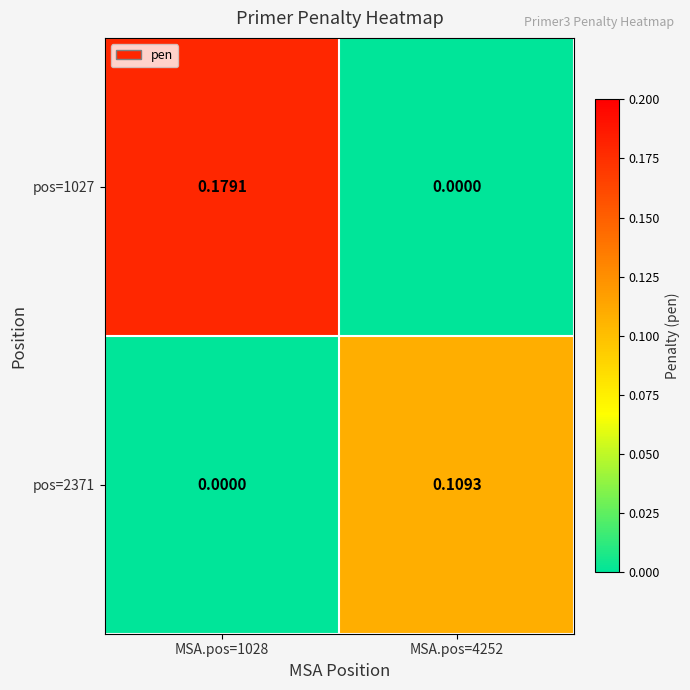

Is the value of pos=1027 at MSA.pos=1028 greater than the value of pos=2371 at MSA.pos=1028?

Yes